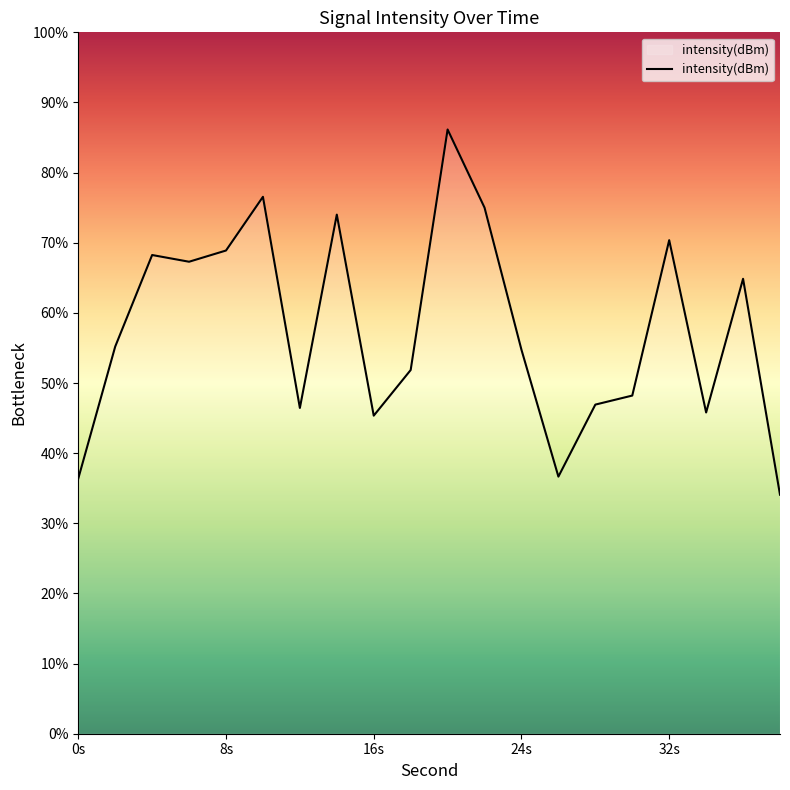

How many lines are shown in the chart?

1